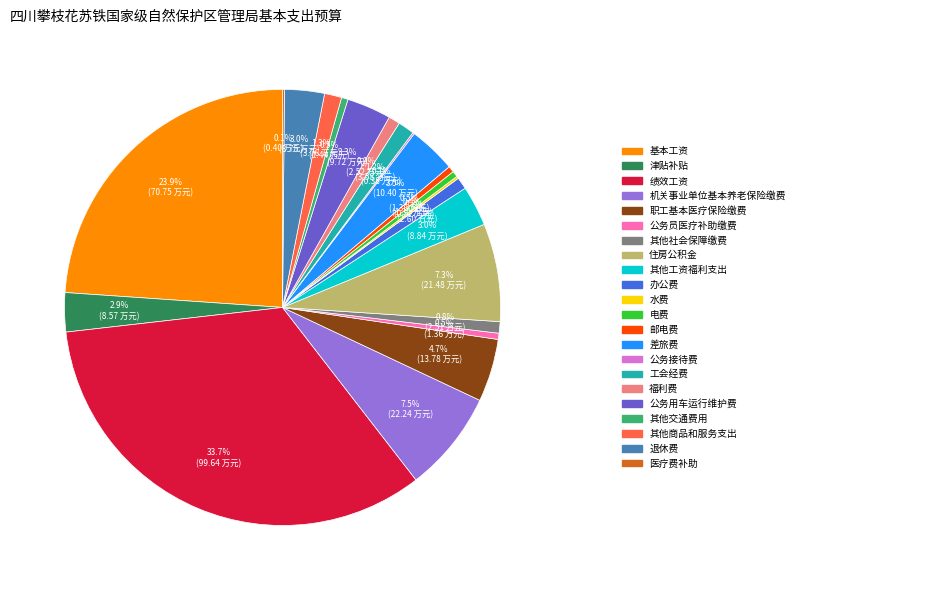

Does any single category account for the majority?

No